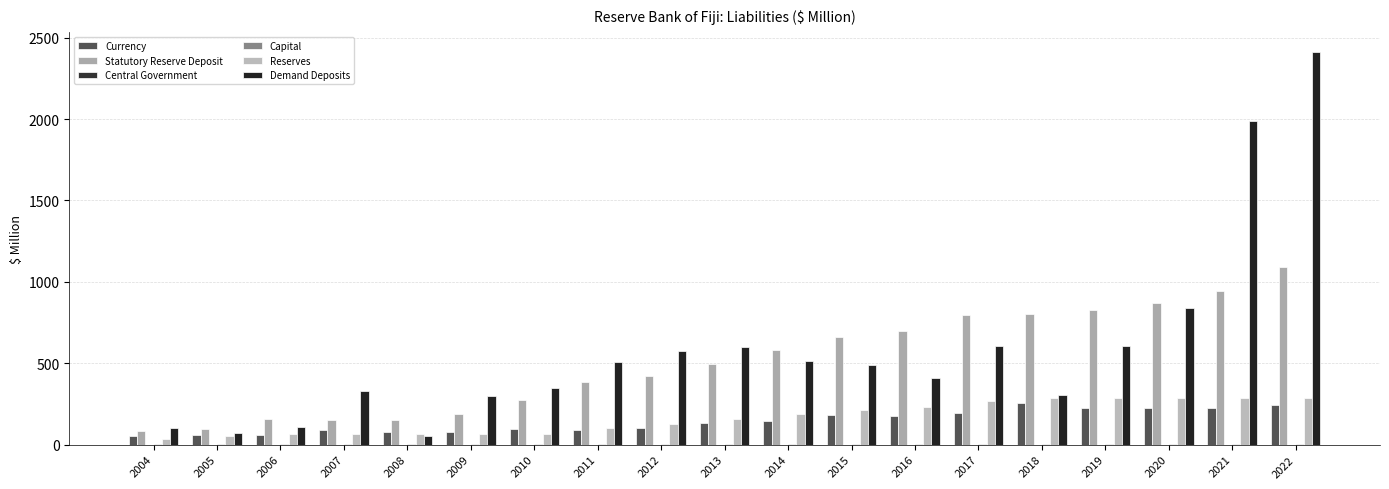

Count the number of data series in this chart.

6